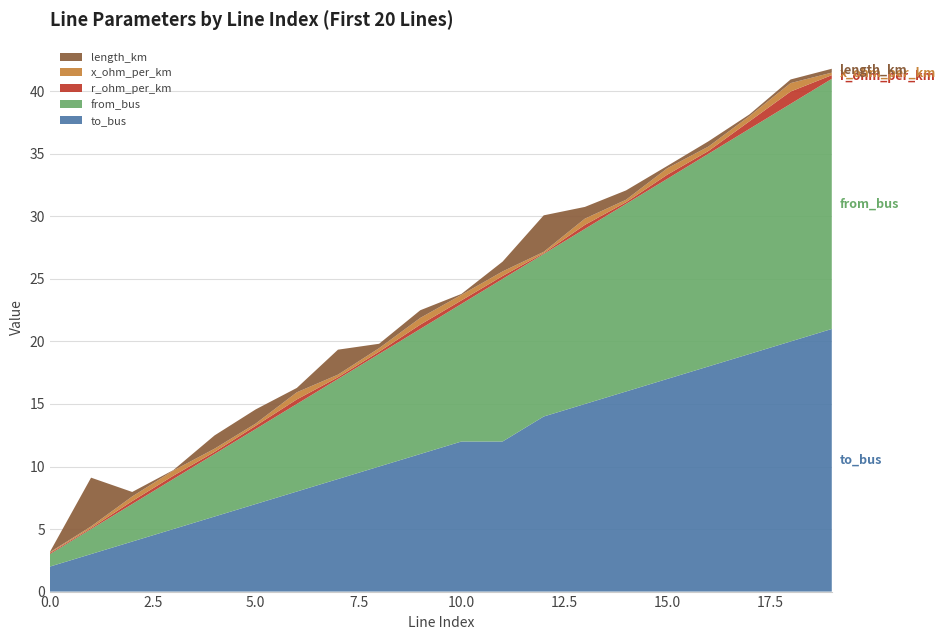

Reading right to left, extract all data points from this chart.

length_km: 0.3	0.3	0.1	0.4	0.2	0.7	0.9	2.9	0.8	0.1	0.6	0.4	2.0	0.3	1.1	1.1	0.0	0.4	3.9	0.0
r_ohm_per_km: 0.3	1.0	0.6	0.2	0.3	0.1	0.3	0.1	0.2	0.3	0.3	0.2	0.1	0.4	0.3	0.2	0.3	0.2	0.1	0.1
x_ohm_per_km: 0.2	0.7	0.4	0.4	0.5	0.2	0.5	0.1	0.4	0.4	0.5	0.3	0.2	0.6	0.2	0.3	0.4	0.4	0.1	0.1
from_bus: 20.0	19.0	18.0	17.0	16.0	15.0	14.0	13.0	13.0	11.0	10.0	9.0	8.0	7.0	6.0	5.0	4.0	3.0	2.0	1.0
to_bus: 21.0	20.0	19.0	18.0	17.0	16.0	15.0	14.0	12.0	12.0	11.0	10.0	9.0	8.0	7.0	6.0	5.0	4.0	3.0	2.0